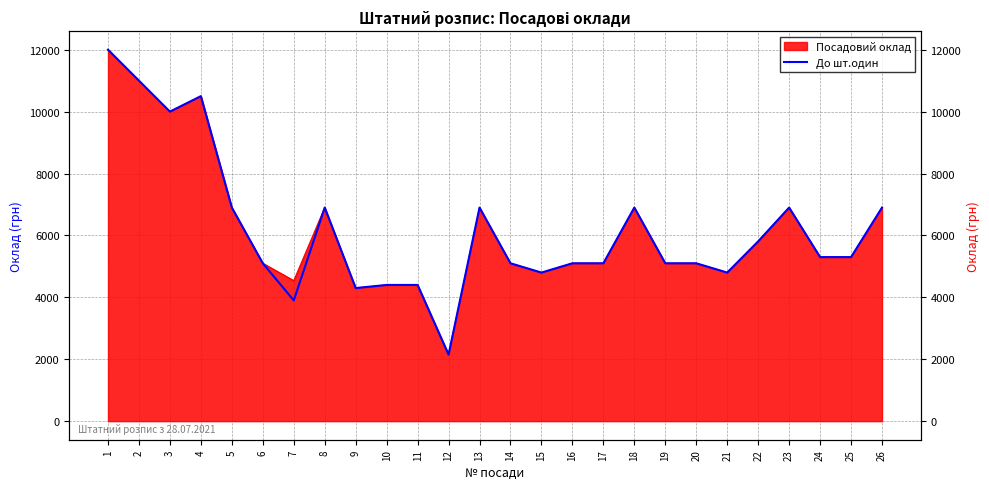

Is it true that the value at 19 is 5100?

True